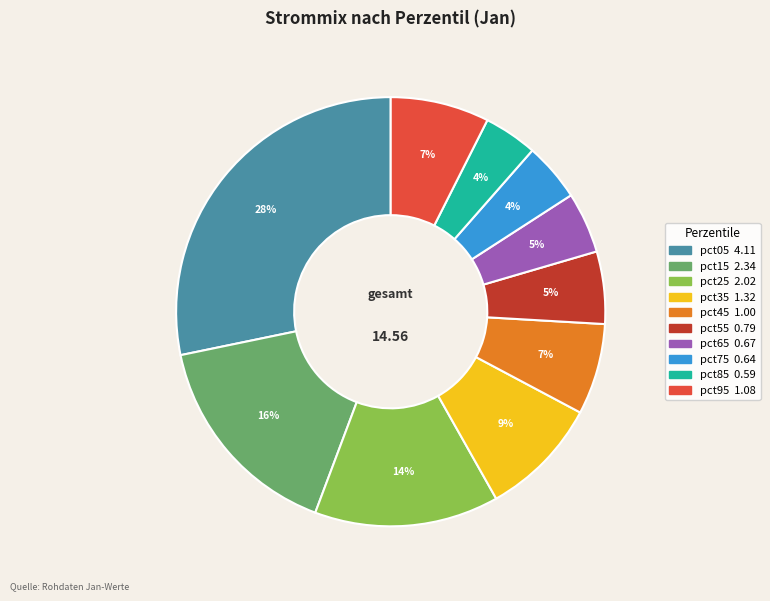

Do pct95 and pct15 together represent more than half of the pie?

No